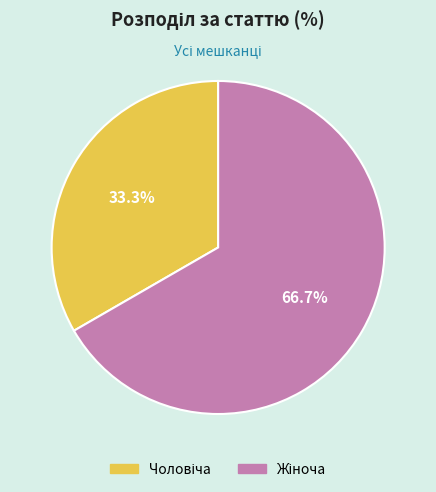

Is there any slice that represents more than half of the pie?

Yes